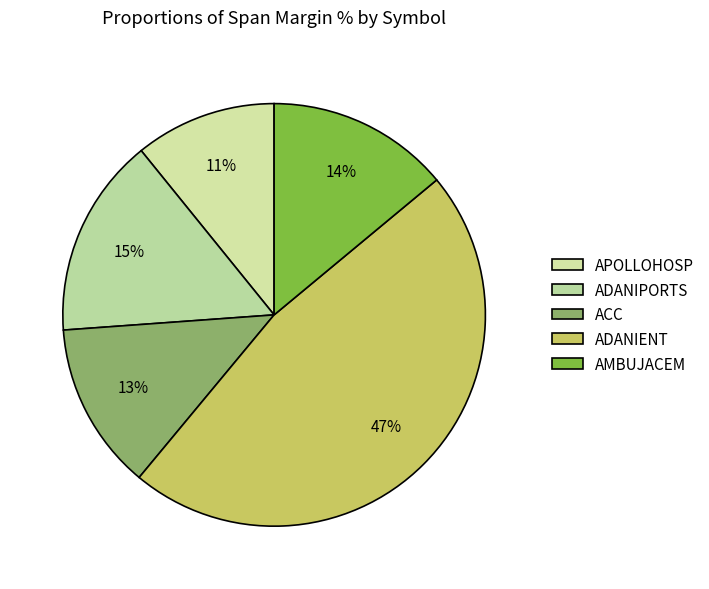

Is there a majority slice in this chart?

No